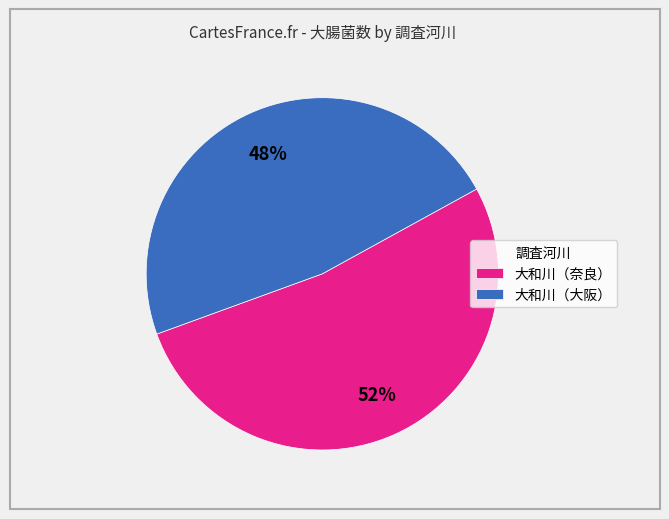

Is it true that 大和川（大阪） is 48% of the pie?

True